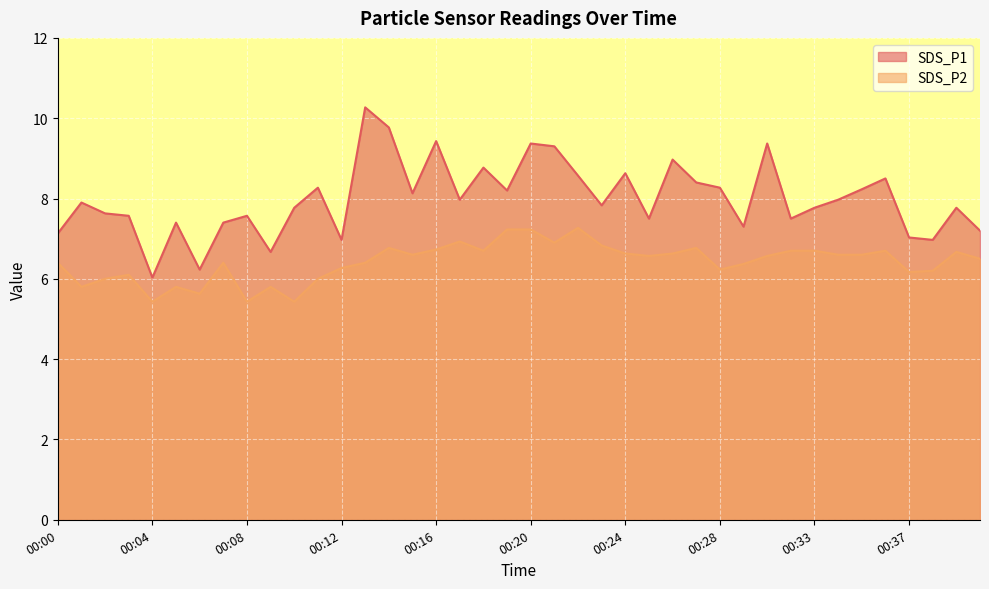

At which label does SDS_P2 reach its peak?

00:22